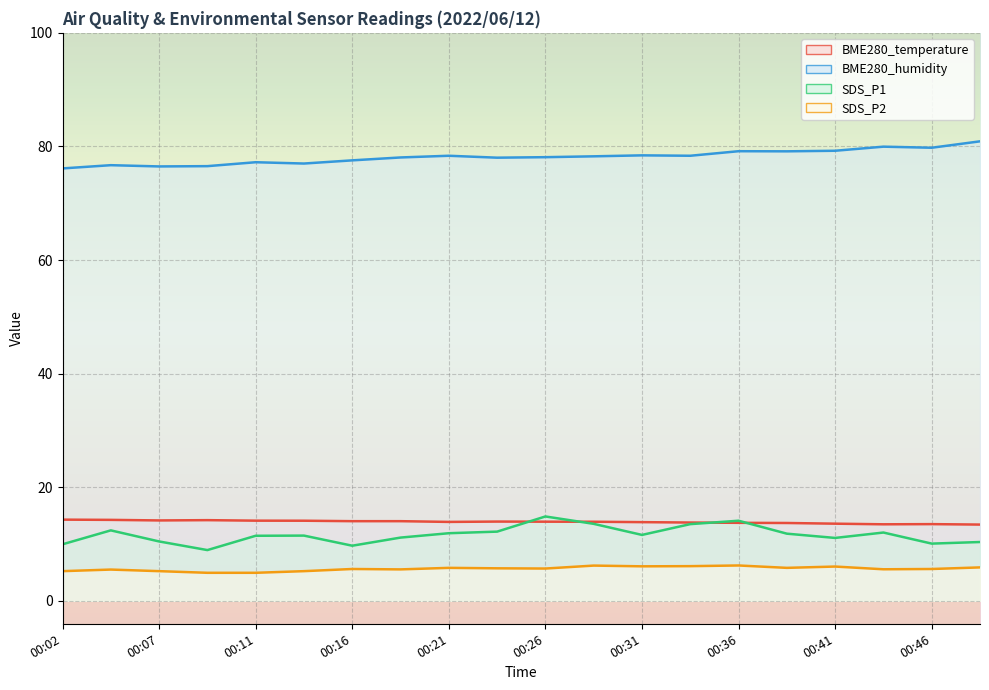

Where is the first local minimum for BME280_temperature?

00:07